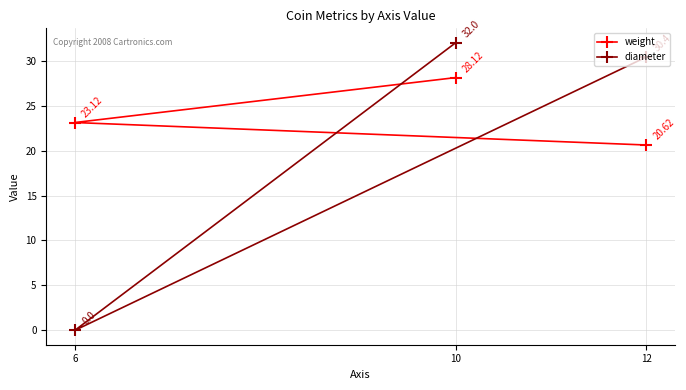

What are all the series names shown in the legend?

weight, diameter